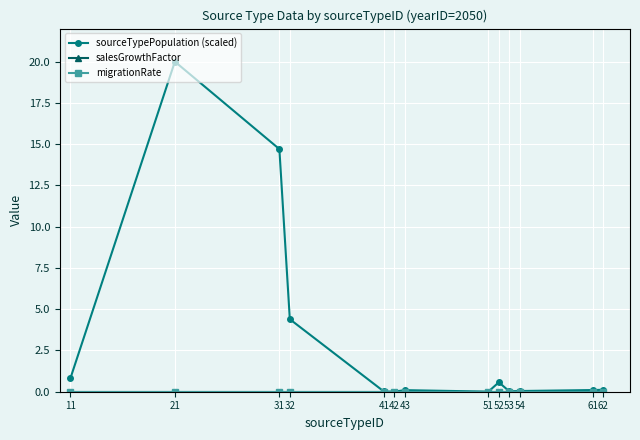

Does the chart have visible grid lines?

Yes